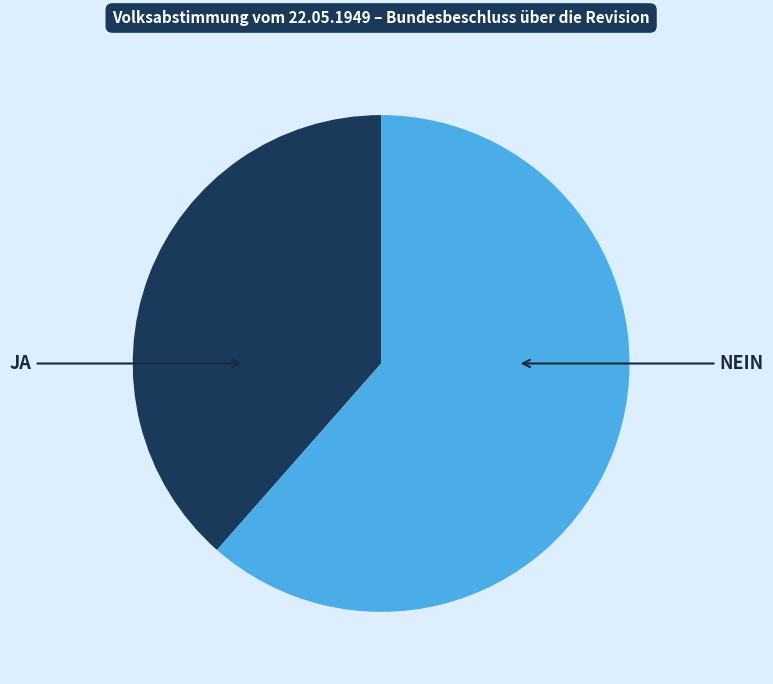

What is the smallest slice in the pie chart?

JA